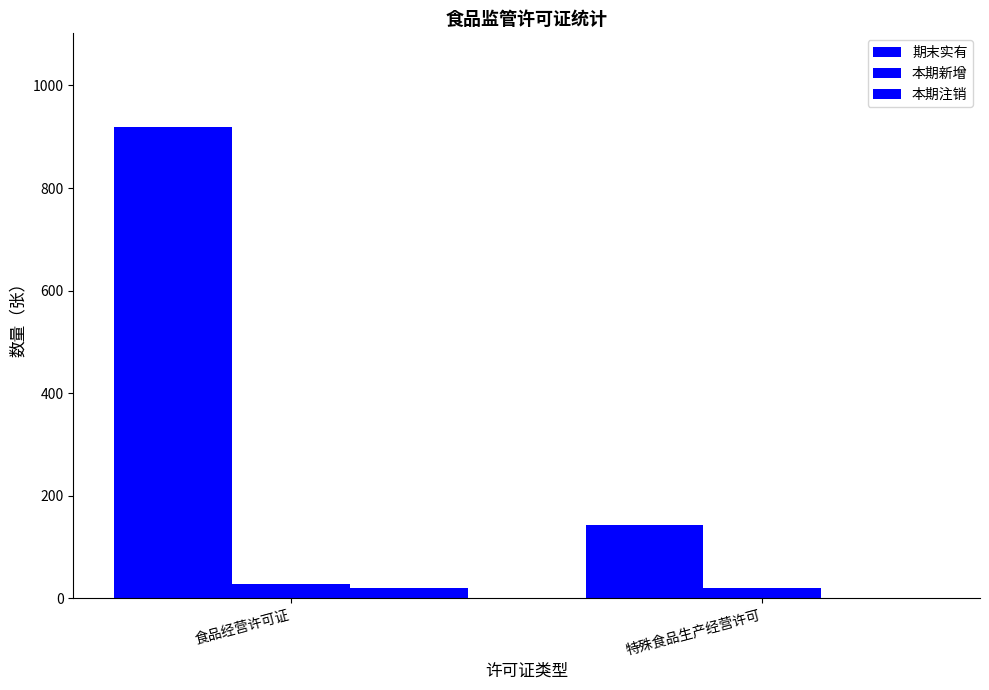

Are the bars horizontal?

No